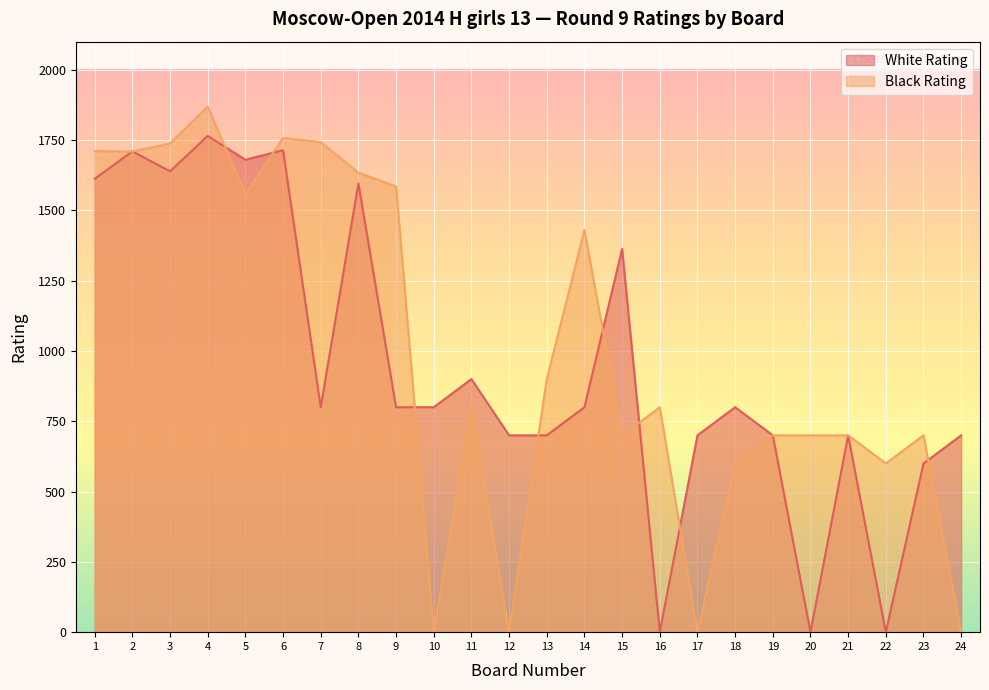

Rank the series by their maximum value, from highest to lowest.

Black Rating, White Rating